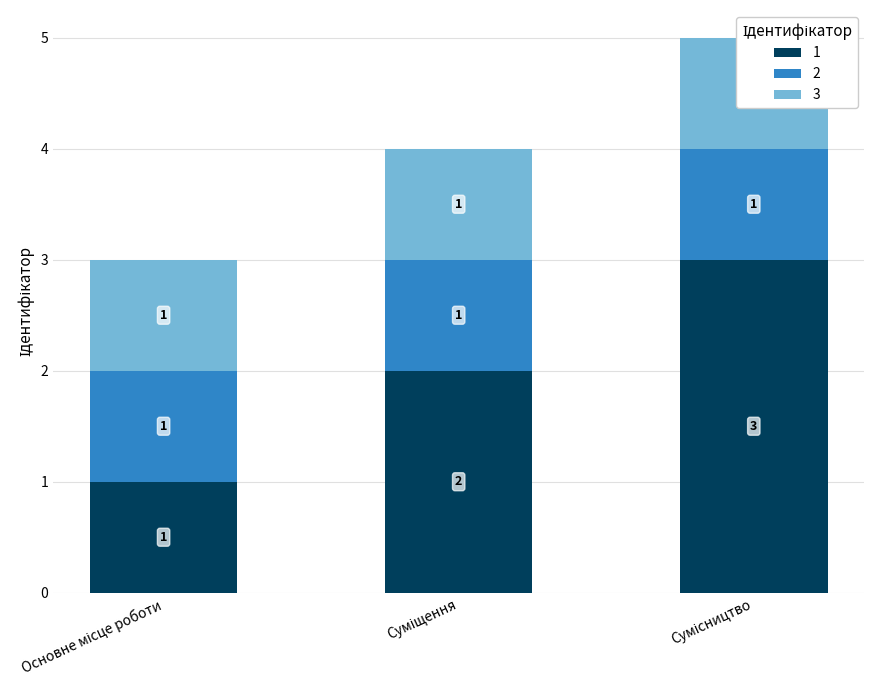

At which category is the sum across all series the highest?

Сумісництво